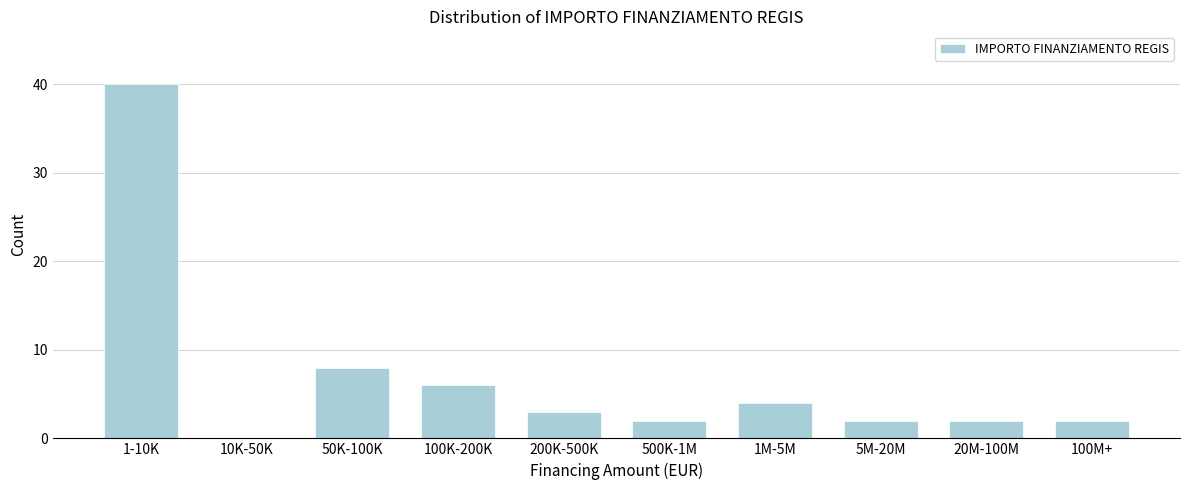

Reading left to right, what are all the values shown in this chart?

1-10K=40	10K-50K=0	50K-100K=8	100K-200K=6	200K-500K=3	500K-1M=2	1M-5M=4	5M-20M=2	20M-100M=2	100M+=2